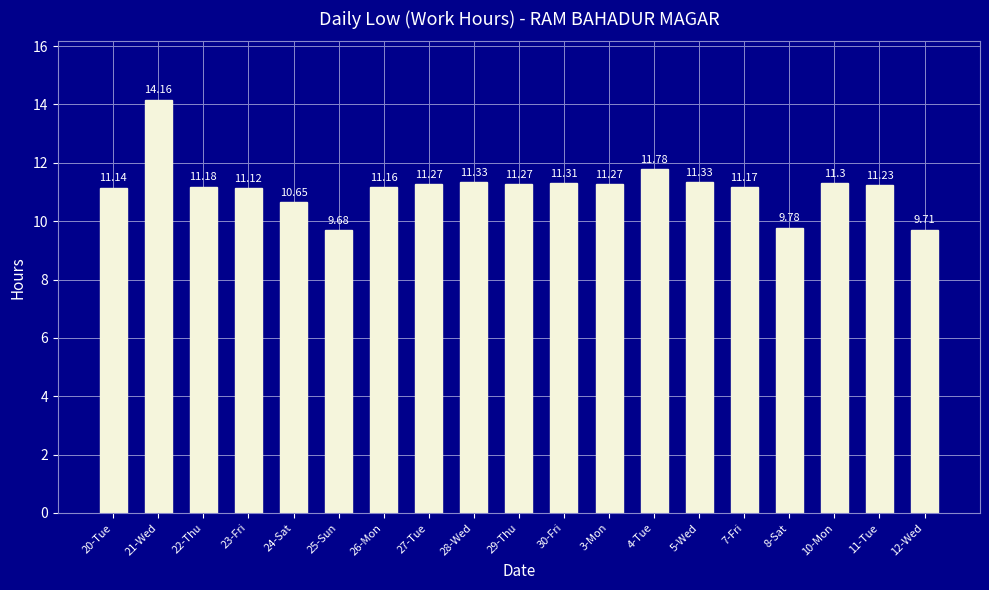

What is the sum of the values at 5-Wed and 25-Sun?

21.0